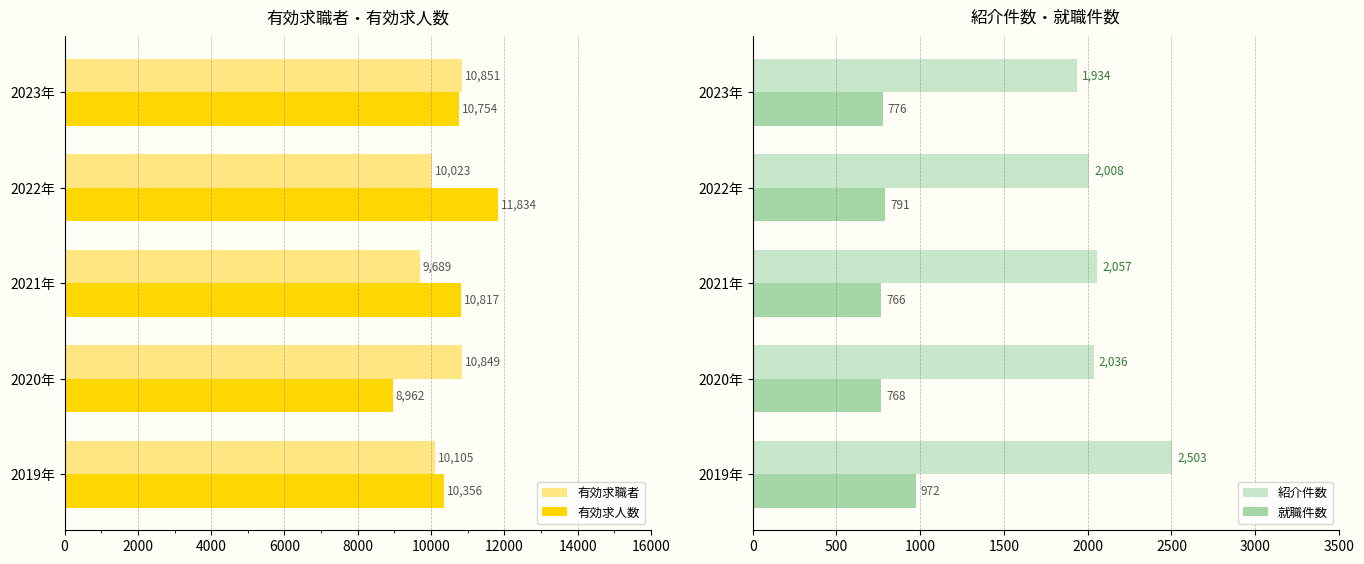

At which label does 就職件数 reach its minimum?

2021年